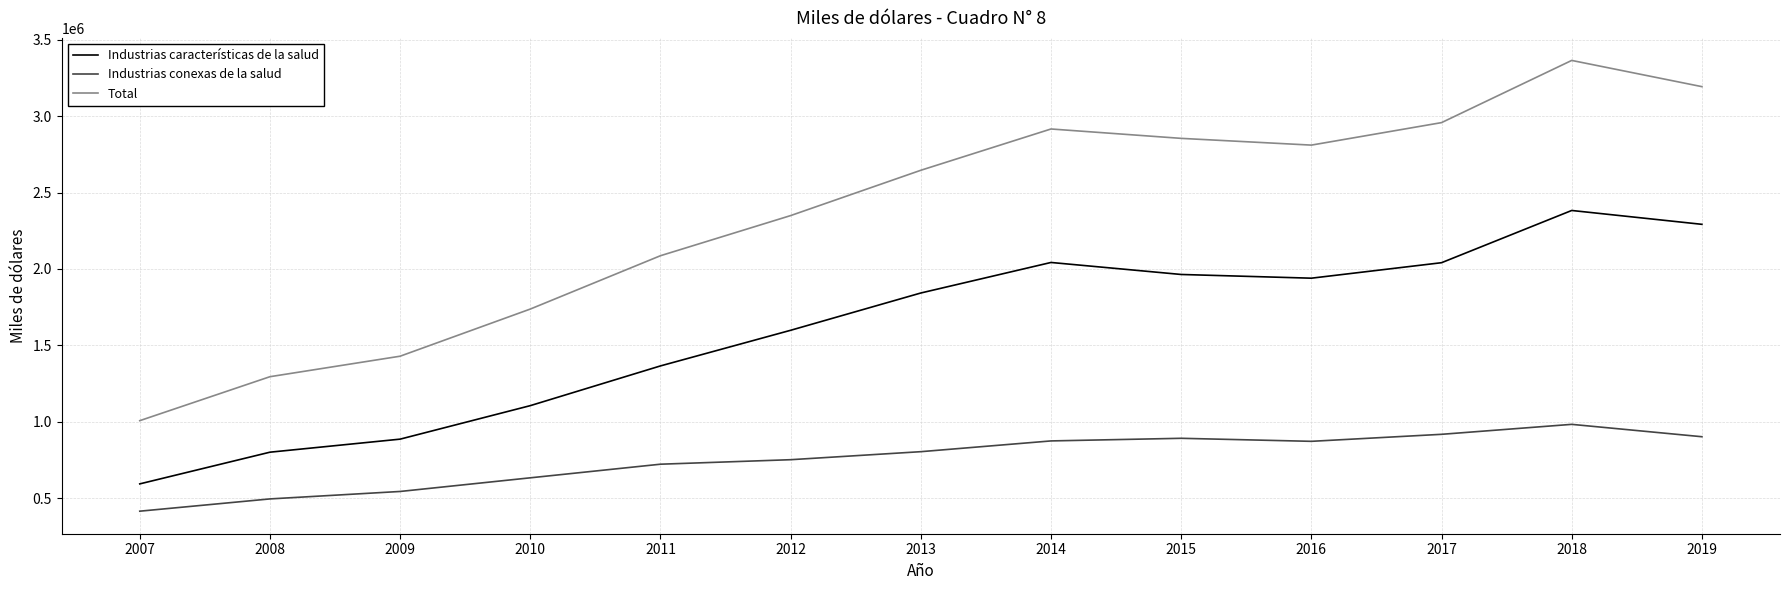

Which series has the largest total across all categories?

Total